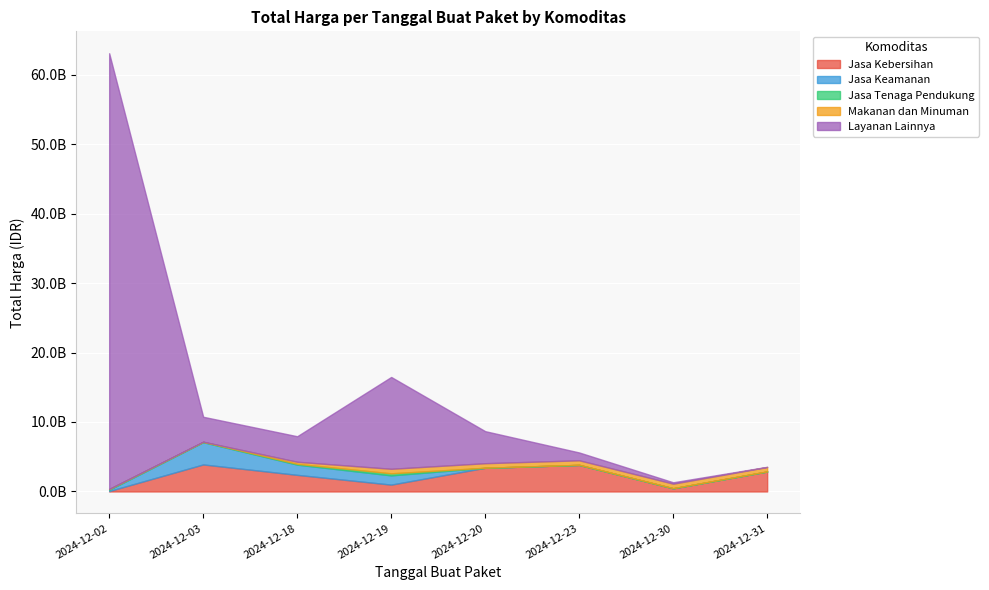

Which series changed the most between 2024-12-03 and 2024-12-30?

Jasa Kebersihan